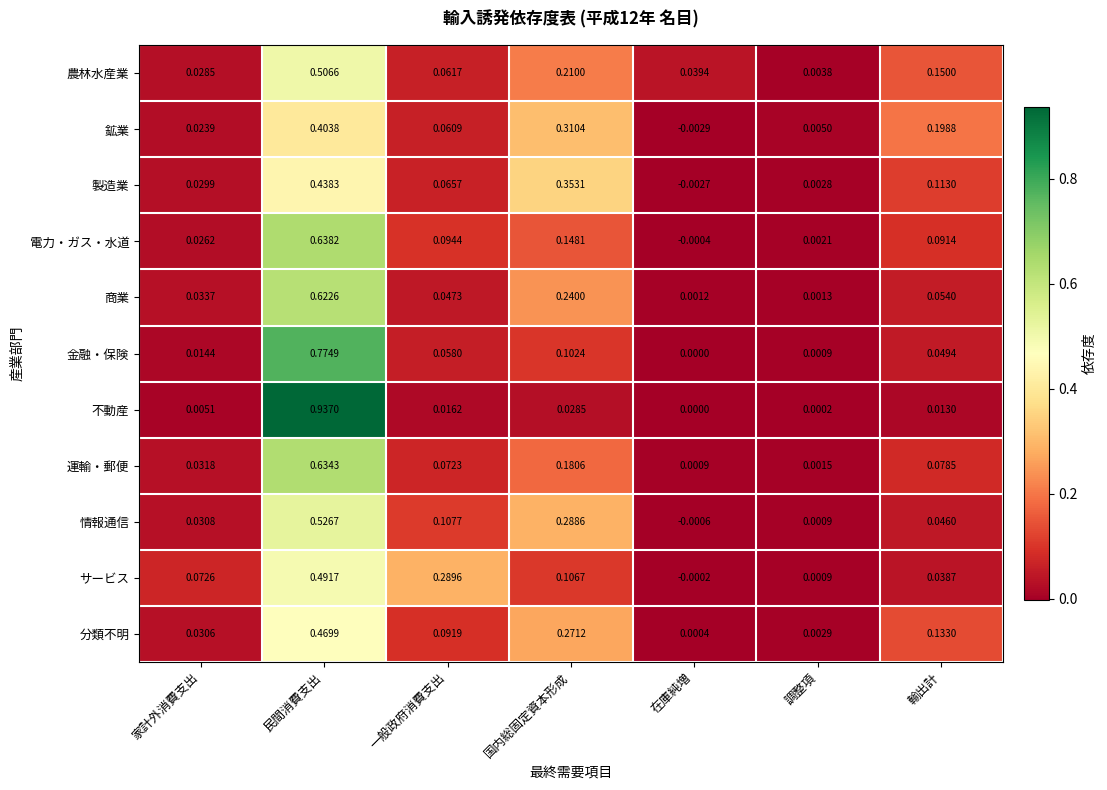

List the series in order of their peak value, highest first.

不動産, 金融・保険, 電力・ガス・水道, 運輸・郵便, 商業, 情報通信, 農林水産業, サービス, 分類不明, 製造業, 鉱業